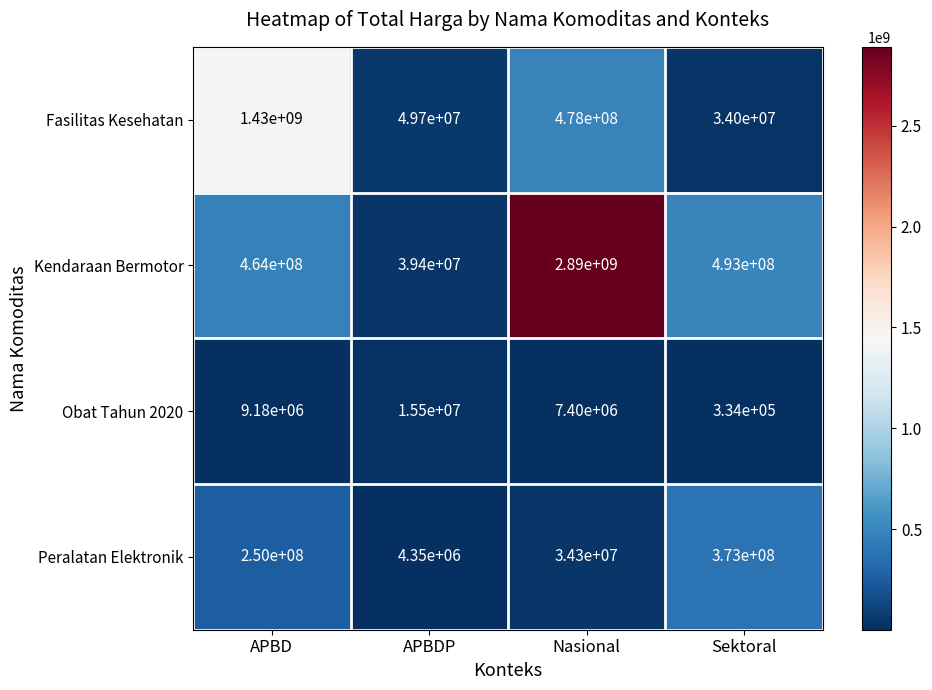

Rank the series by their maximum value, from highest to lowest.

Kendaraan Bermotor, Fasilitas Kesehatan, Peralatan Elektronik, Obat Tahun 2020